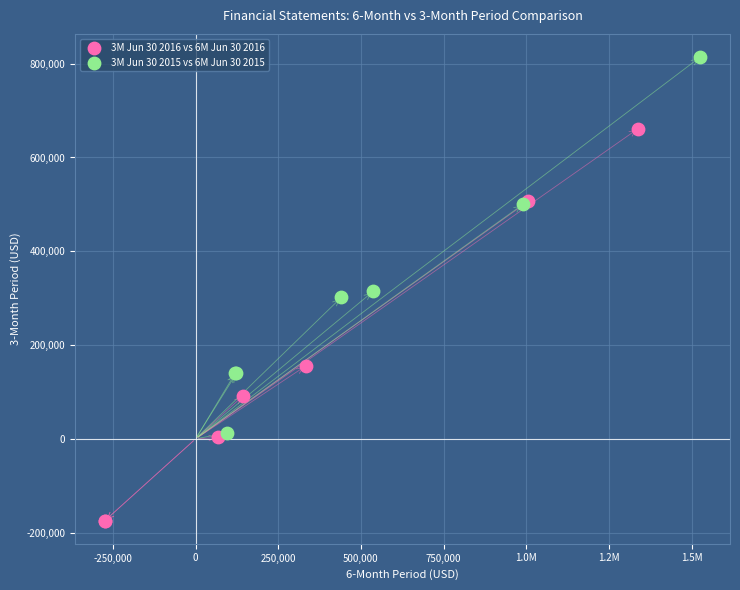

Which series reaches the maximum Y coordinate?

3M Jun 30 2015 vs 6M Jun 30 2015